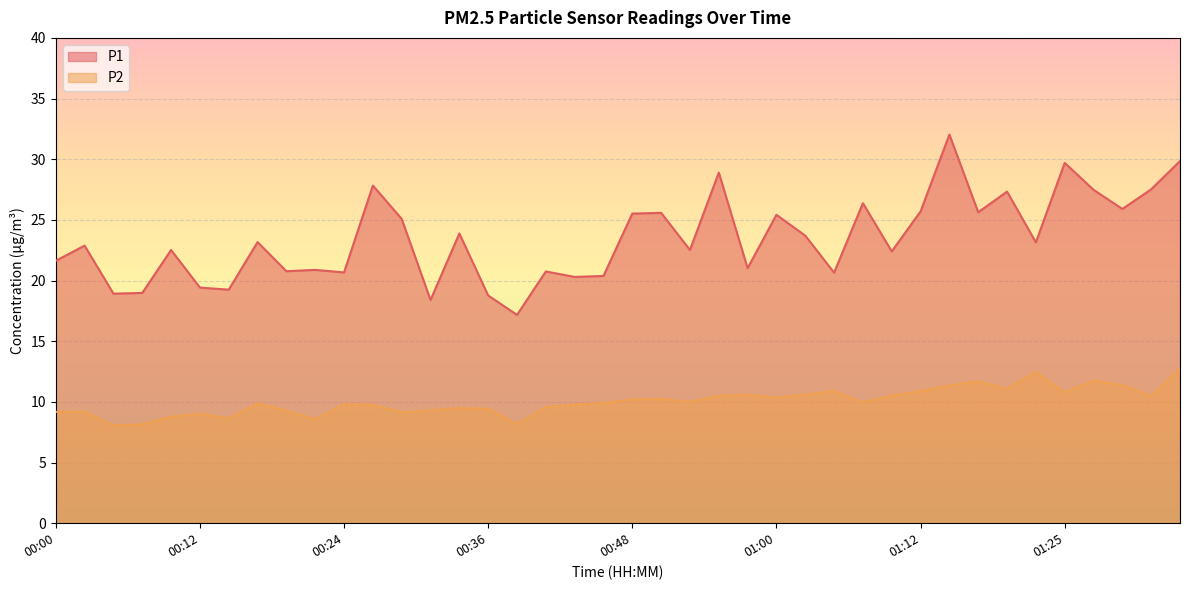

What is the total value across all series at 01:05?

31.5